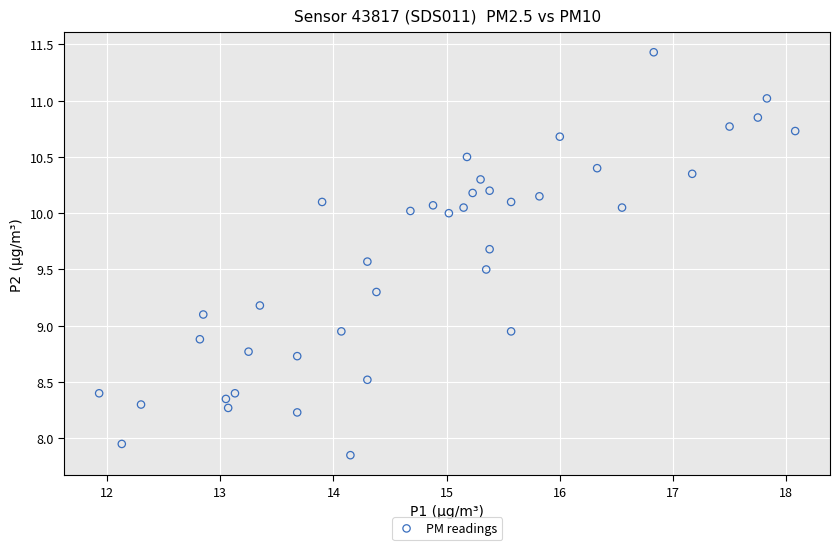

What is the range of X values (max minus min)?

6.1